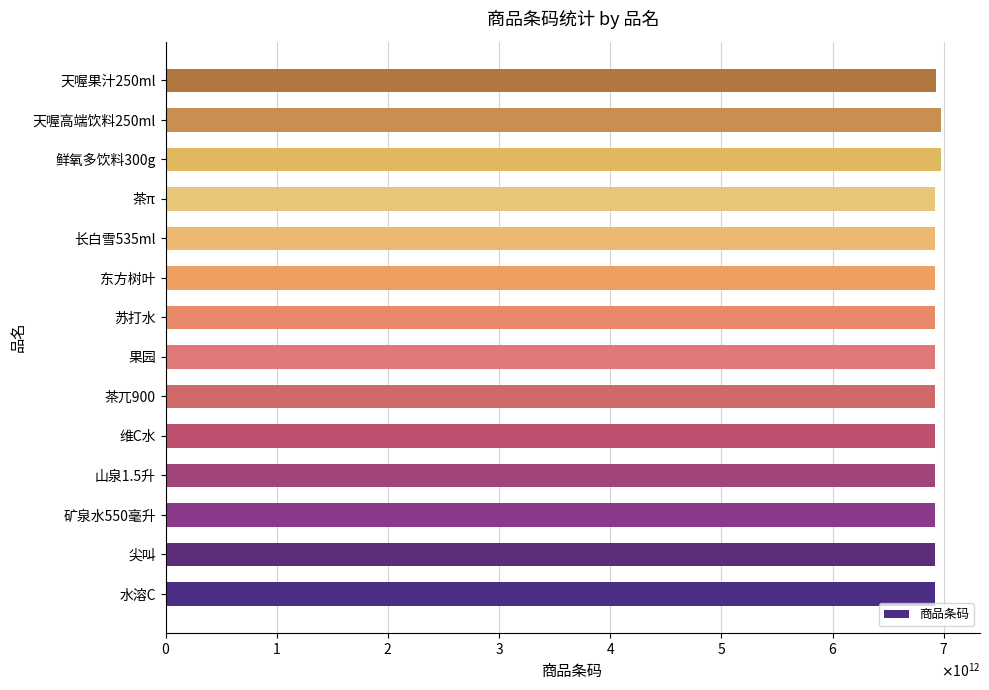

Are the bars horizontal?

Yes